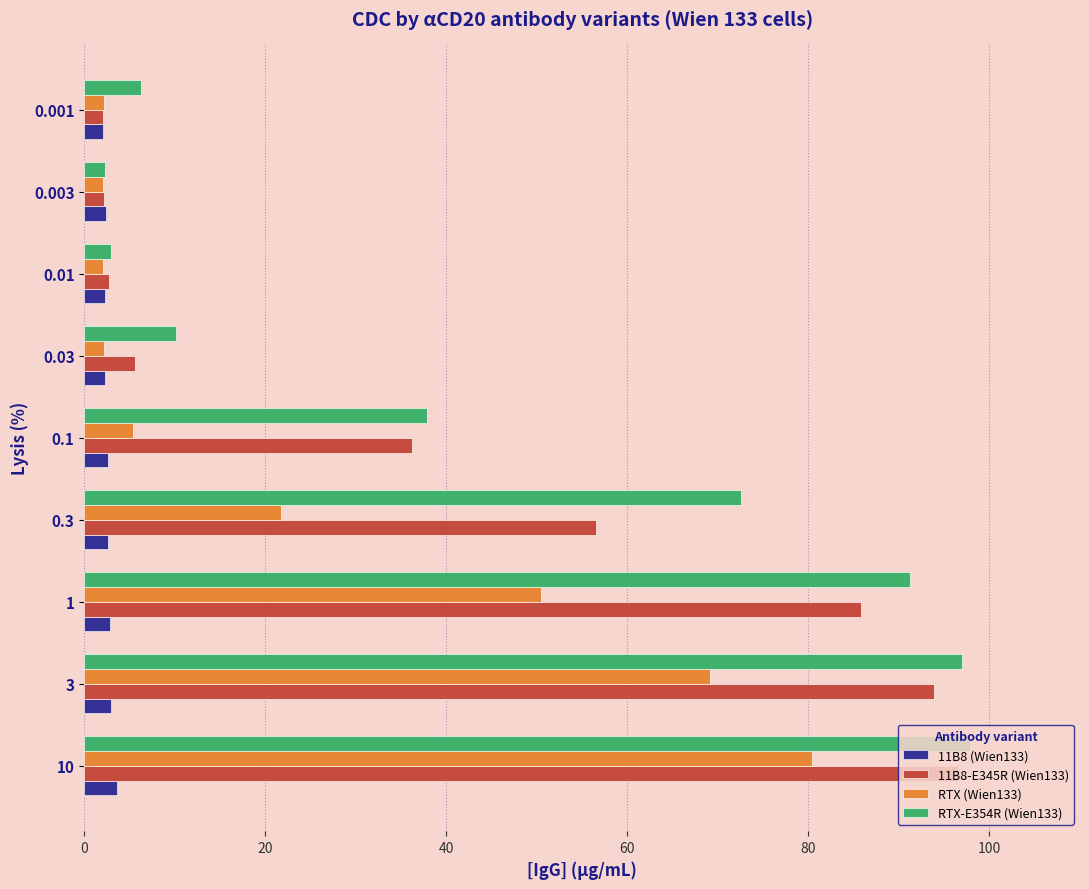

What is the maximum value for RTX (Wien133)?

80.4